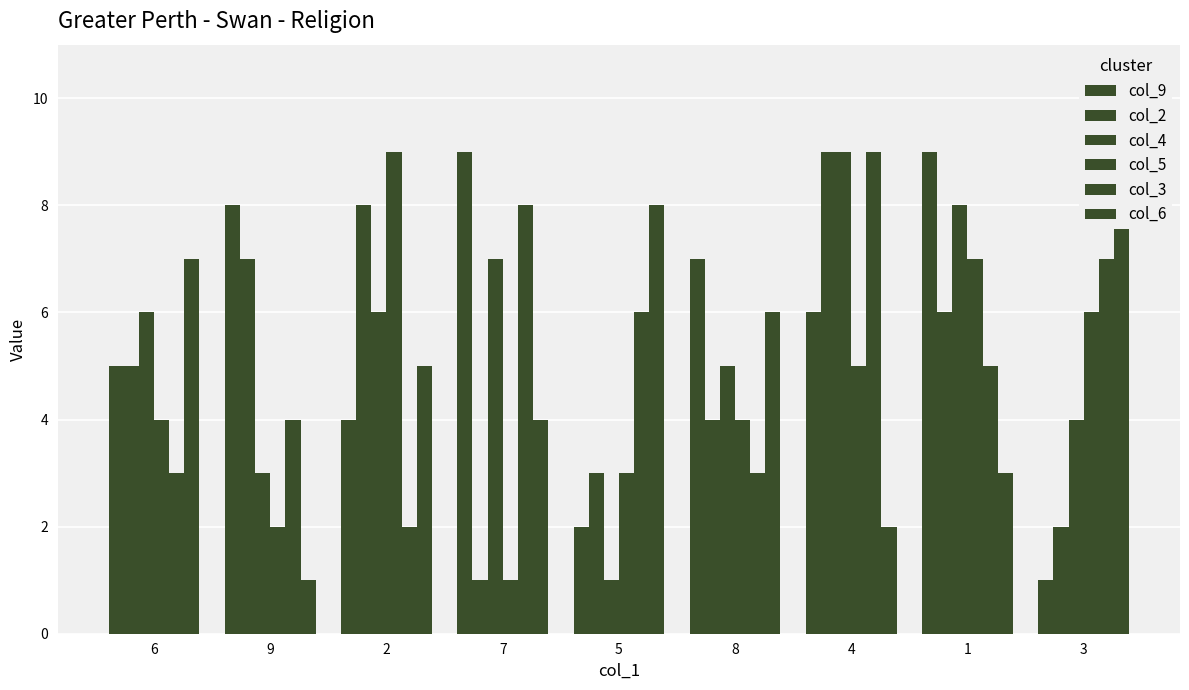

How many data points in col_9 are less than 6?

4